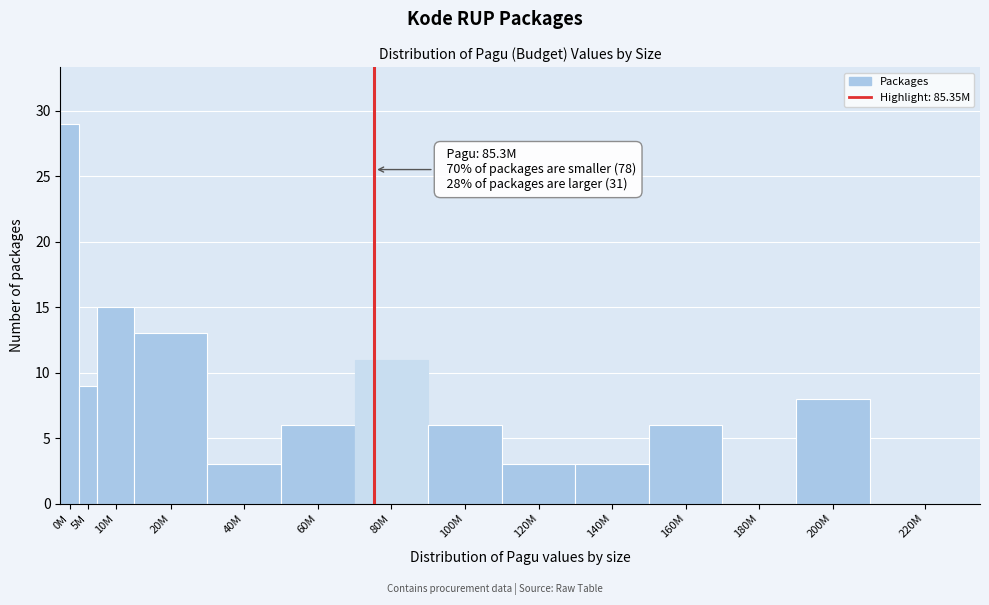

Reading right to left, extract all data points from this chart.

220M=0	200M=8	180M=0	160M=6	140M=3	120M=3	100M=6	80M=11	60M=6	40M=3	20M=13	10M=15	5M=9	0M=29